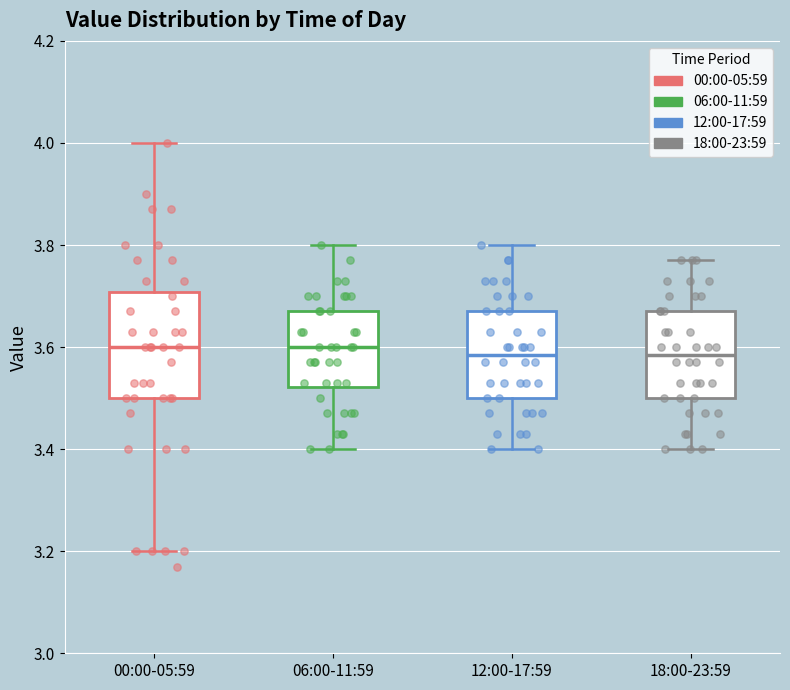

Where does the lower whisker of the box for 12:00-17:59 end on the y-axis? The values are not printed on the chart, so give them approximately, as read against the axis.

3.40